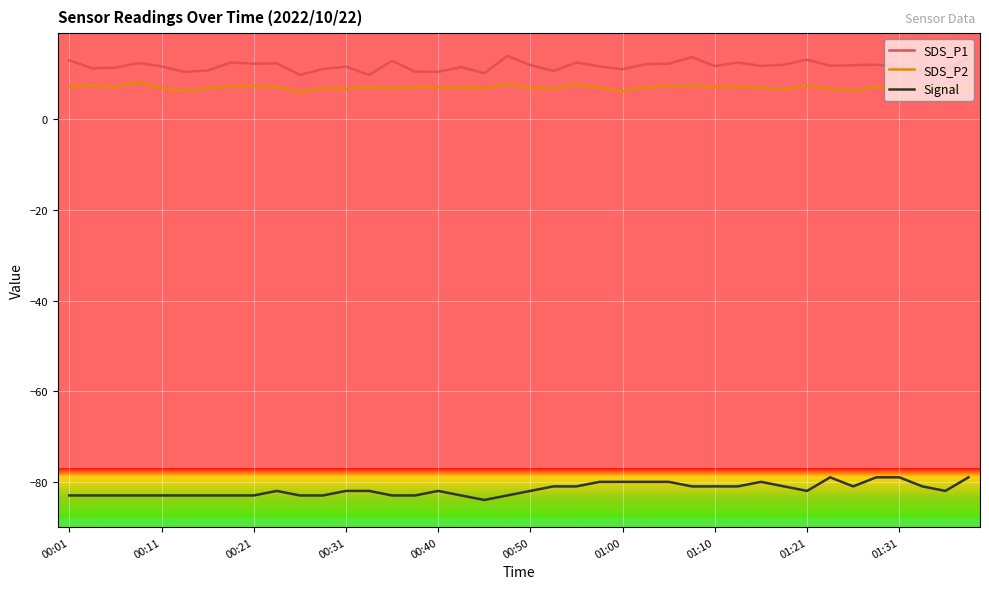

True or false: SDS_P1 and SDS_P2 cross at least once.

False